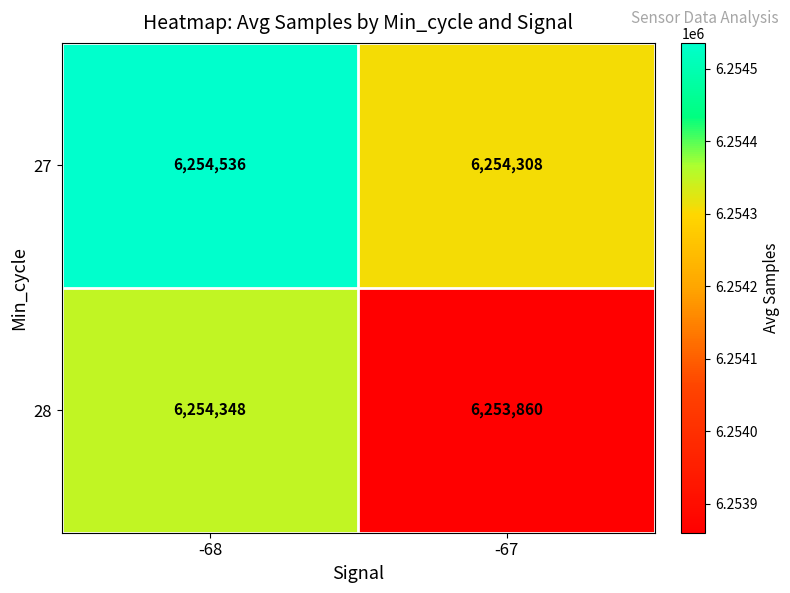

What is the difference between the 28 values at -67 and -68?

488